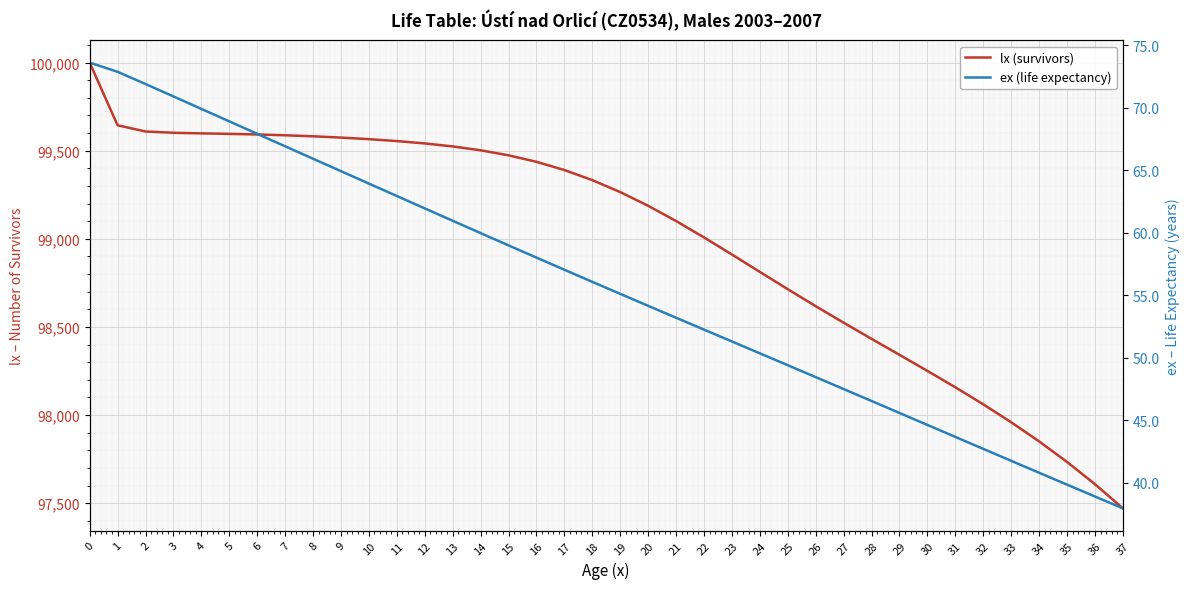

Rank the categories by ex (life expectancy) value from highest to lowest.

0, 1, 2, 3, 4, 5, 6, 7, 8, 9, 10, 11, 12, 13, 14, 15, 16, 17, 18, 19, 20, 21, 22, 23, 24, 25, 26, 27, 28, 29, 30, 31, 32, 33, 34, 35, 36, 37